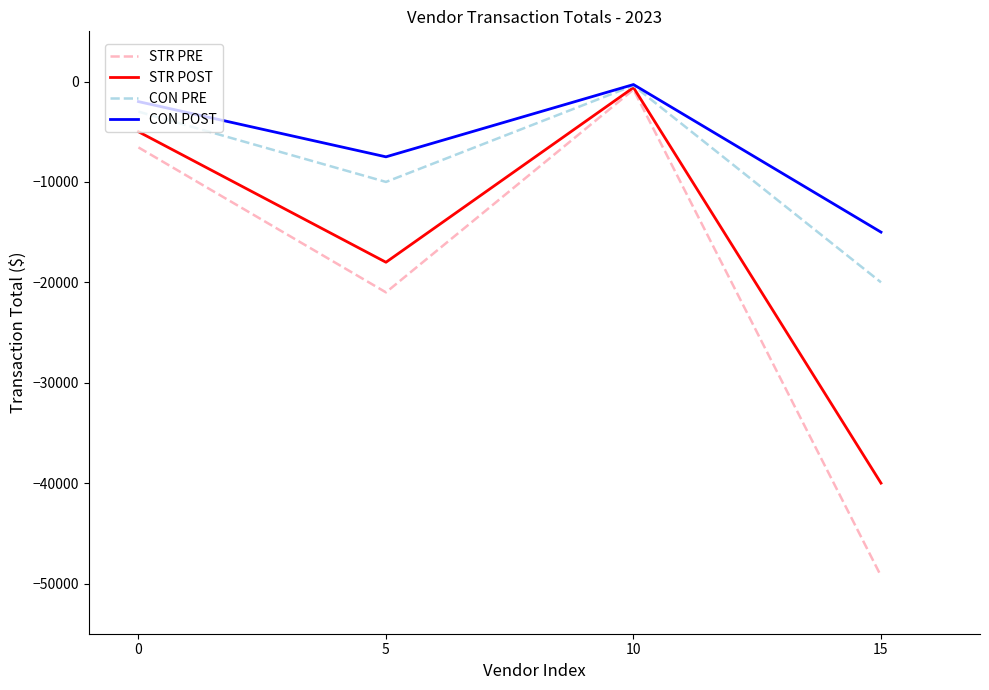

What are all the series names shown in the legend?

STR PRE, STR POST, CON PRE, CON POST